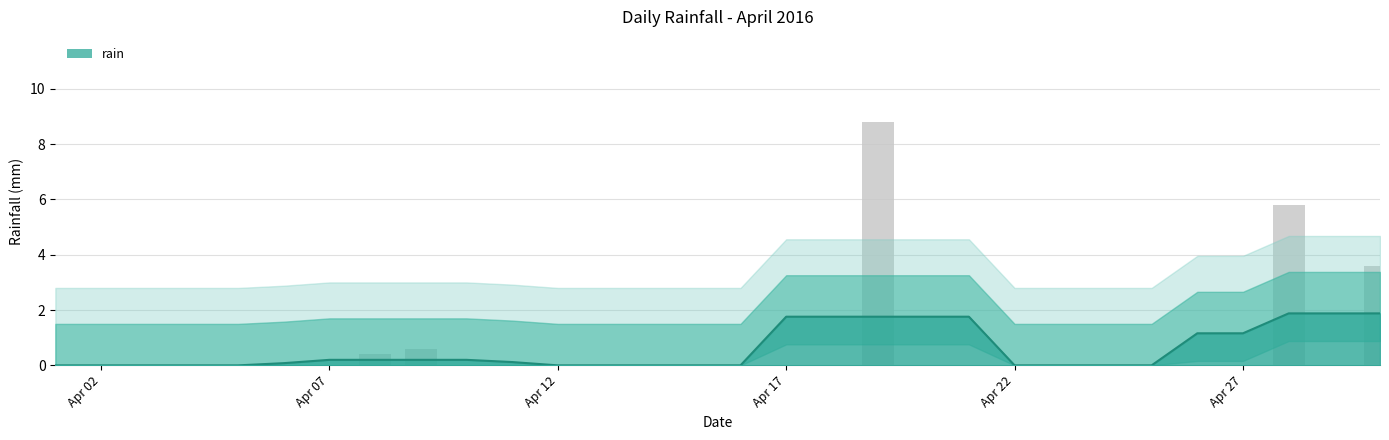

How many data points are above 0?

5